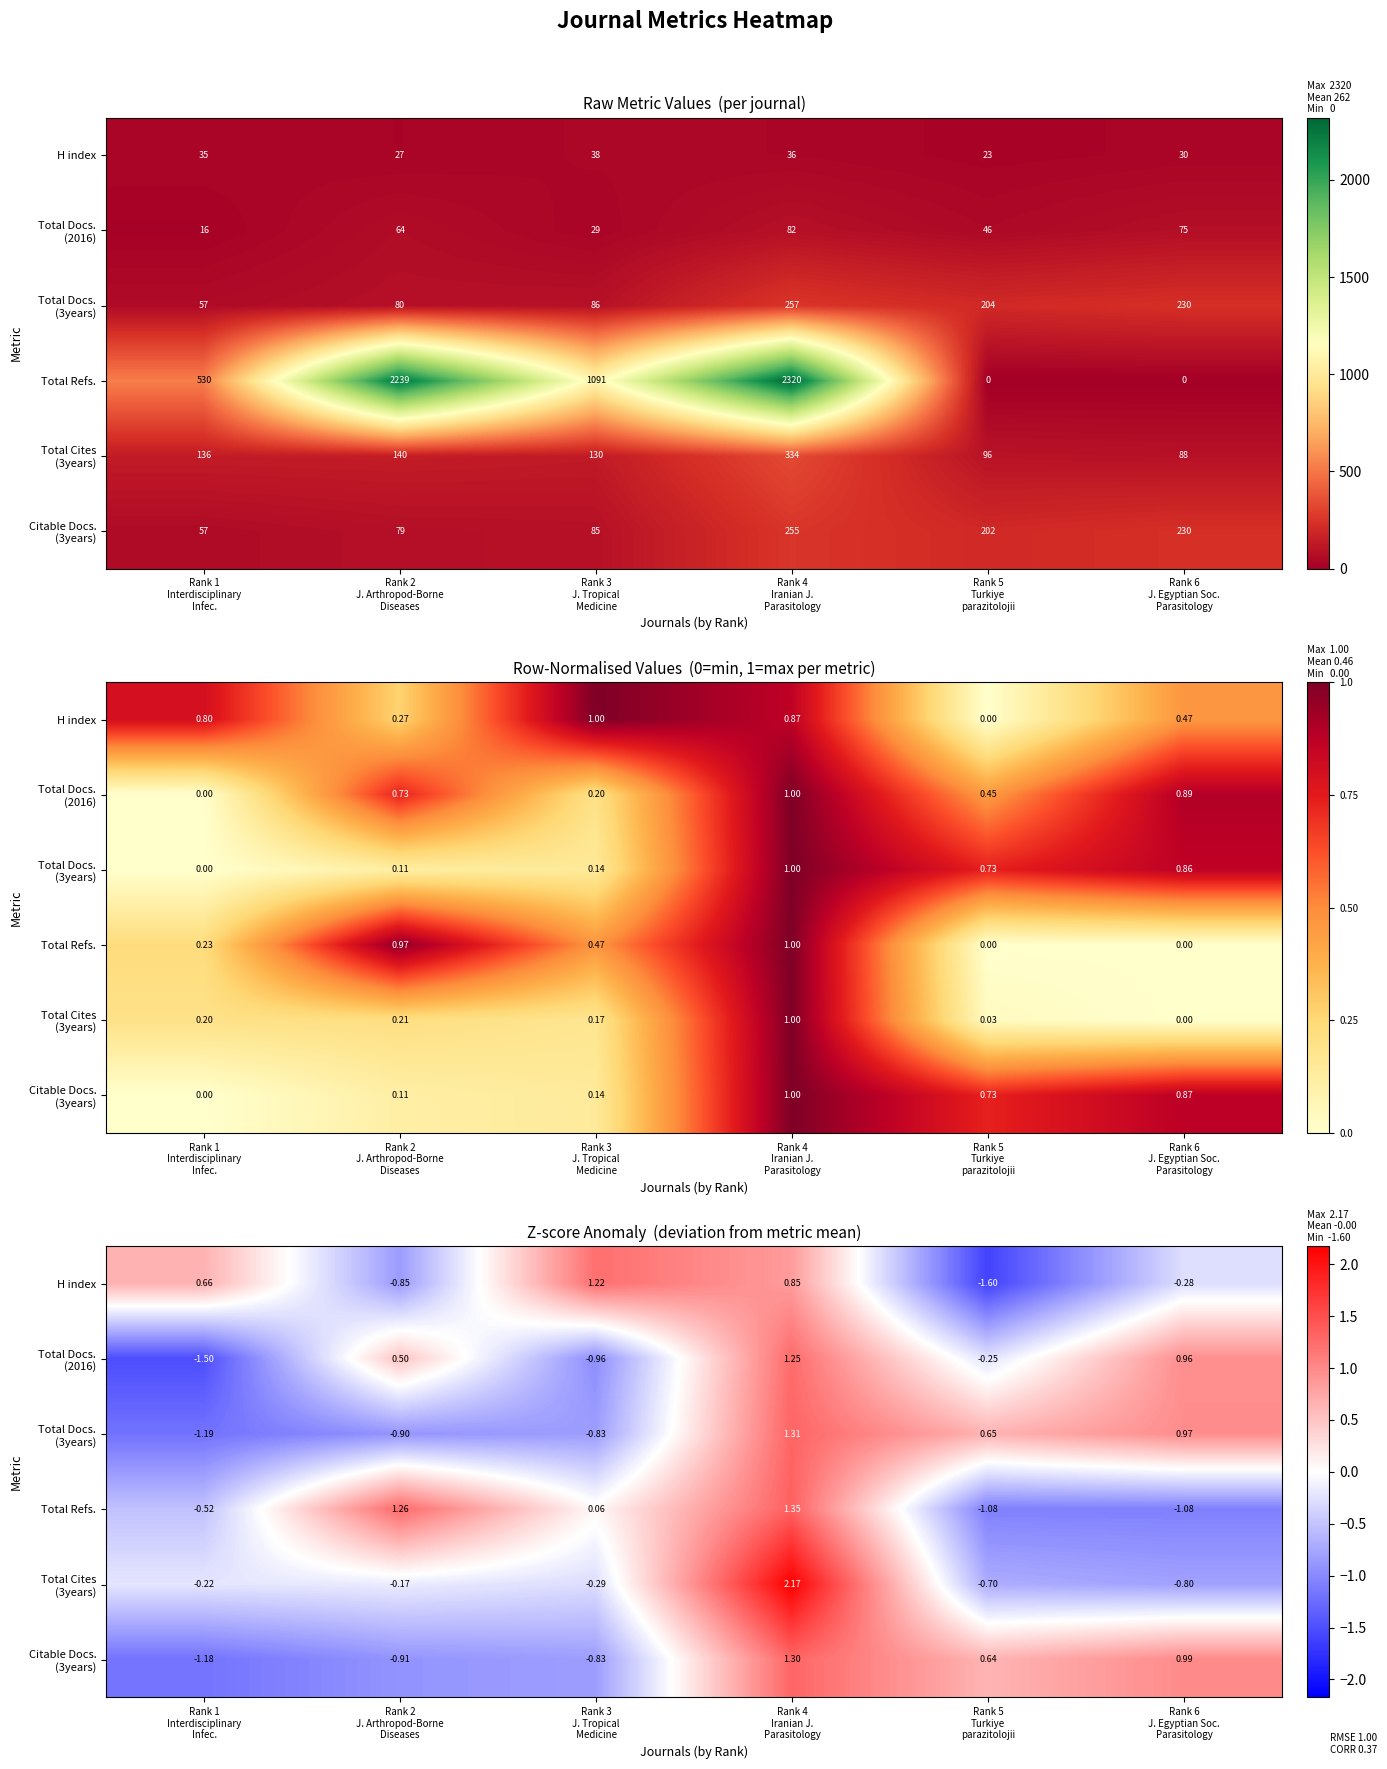

Is it true that Total Docs. (2016) equals 1.3 at Rank 4 Iranian J. Parasitology?

True